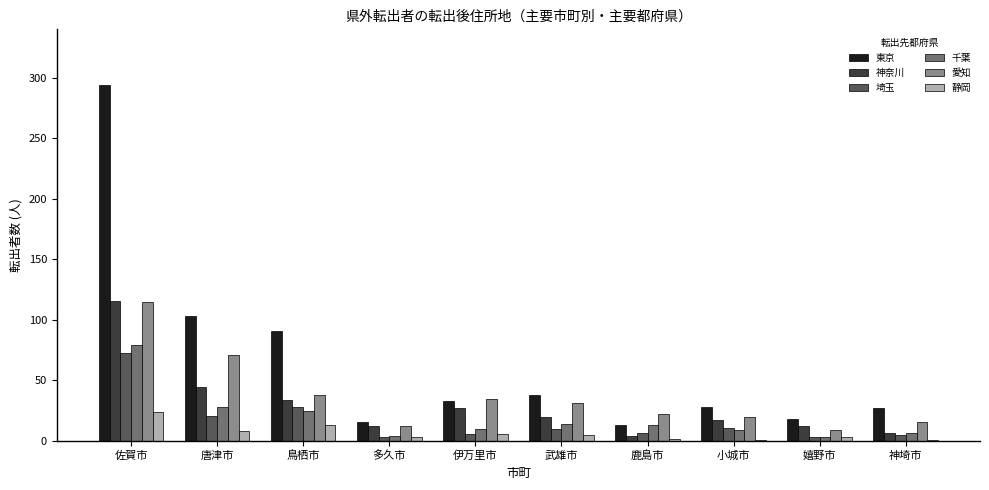

True or false: 神奈川 has a value of 34 at 鳥栖市.

True